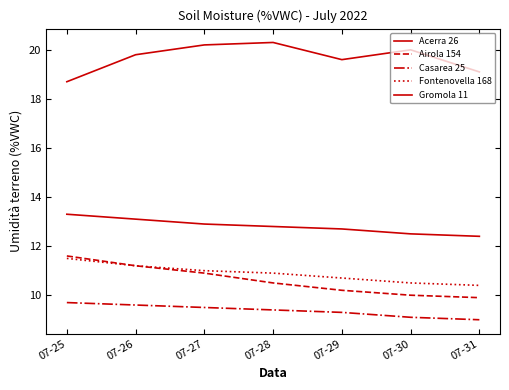

What is the value of the Gromola 11 point at the 7th from the left?

12.4